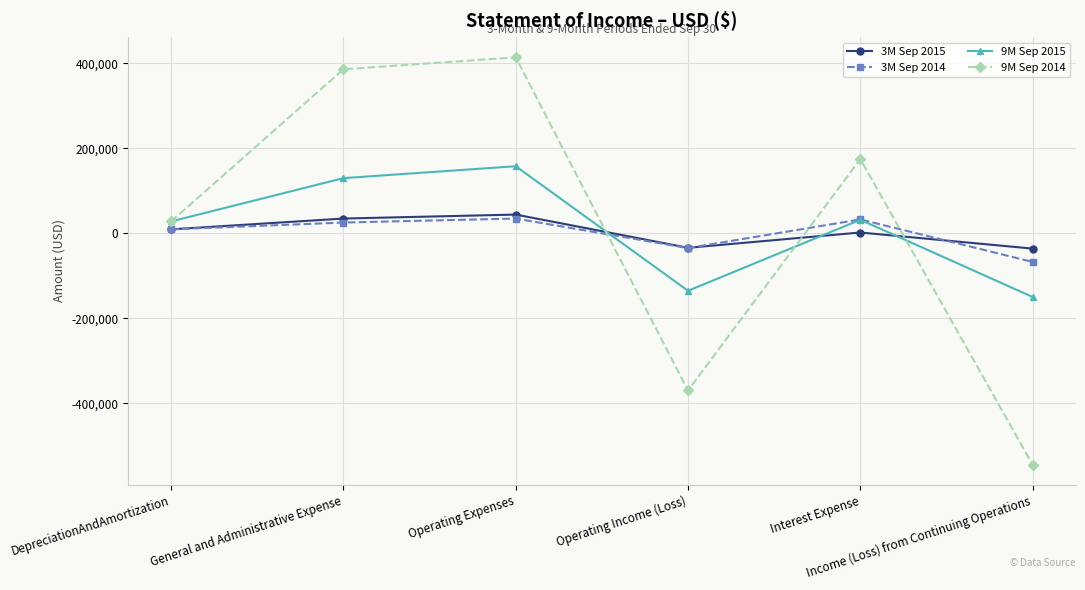

What position from the left is DepreciationAndAmortization?

1